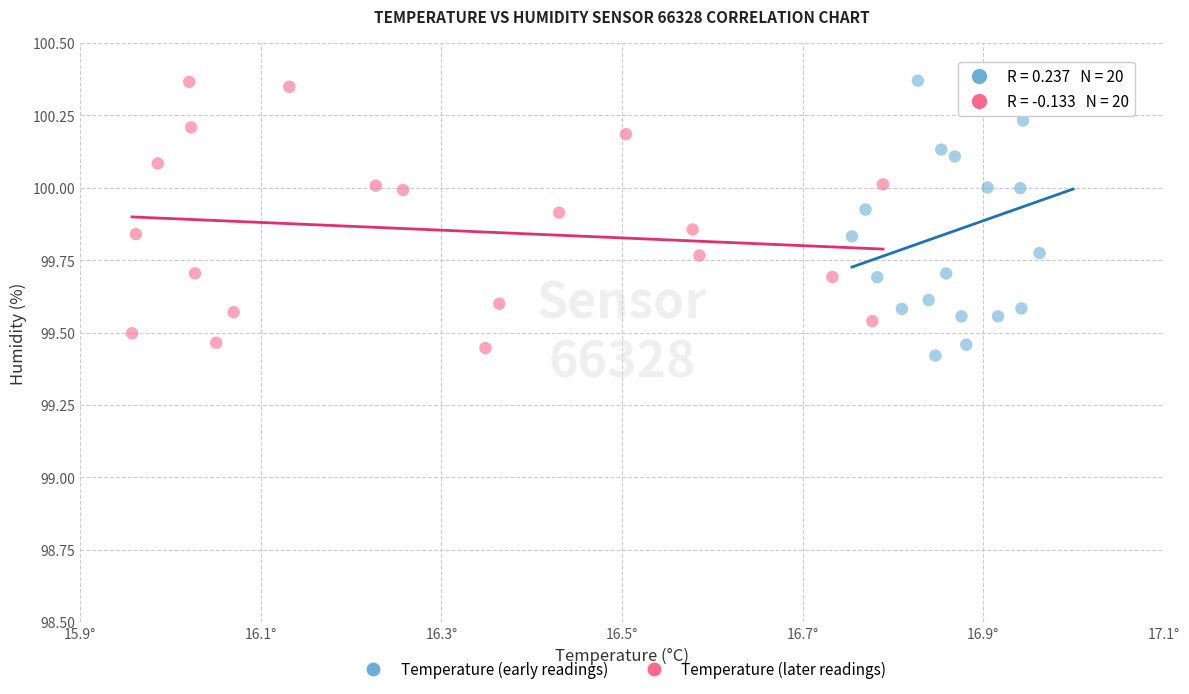

Which series reaches the minimum Y coordinate?

Temperature (early readings)